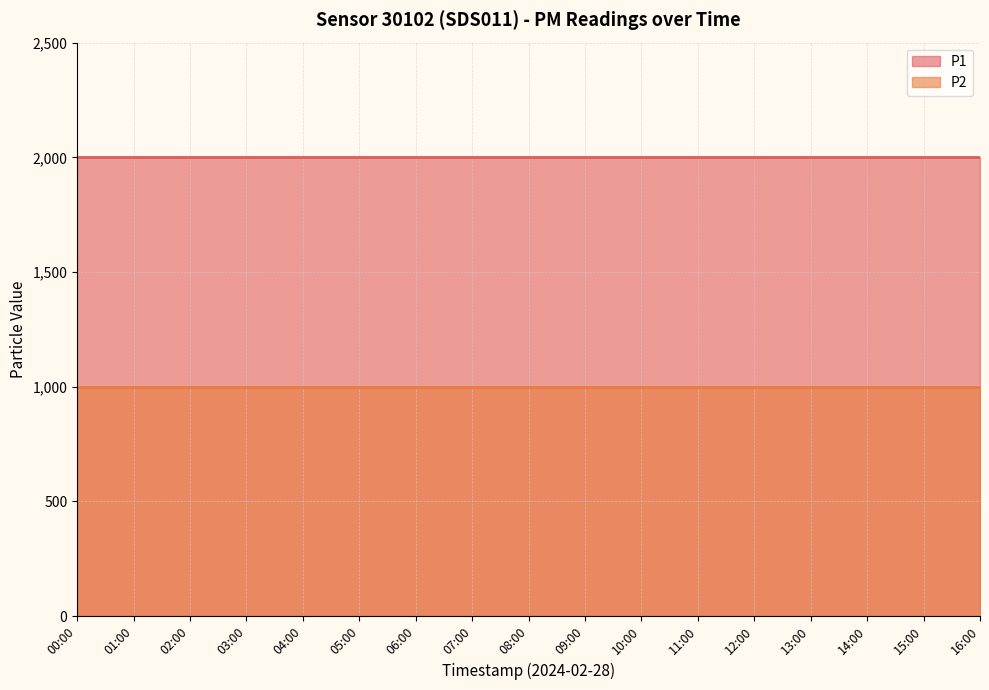

What is the sum of the P2 values at 13:00 and 05:00?

1999.8